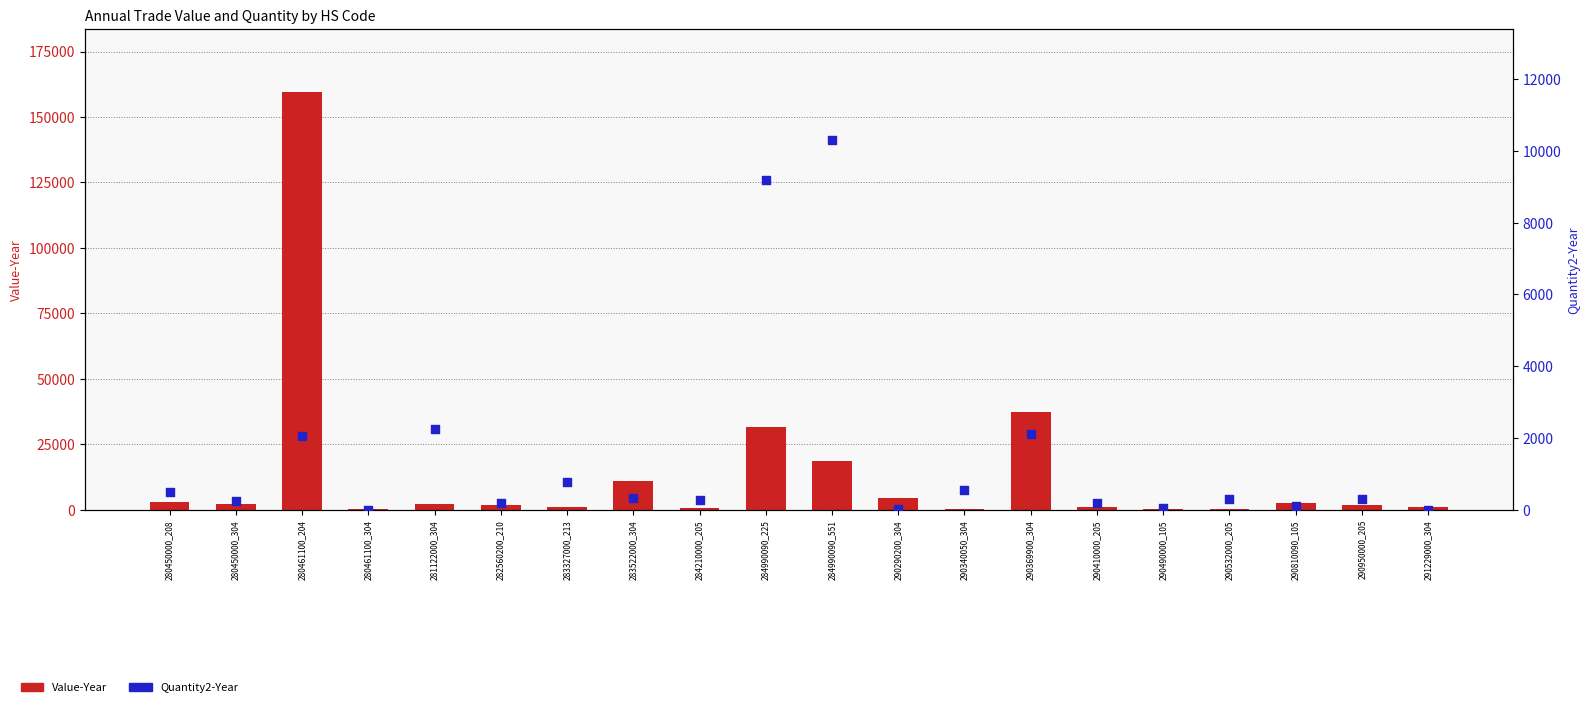

Which series contains the lowest Y value?

Quantity2-Year